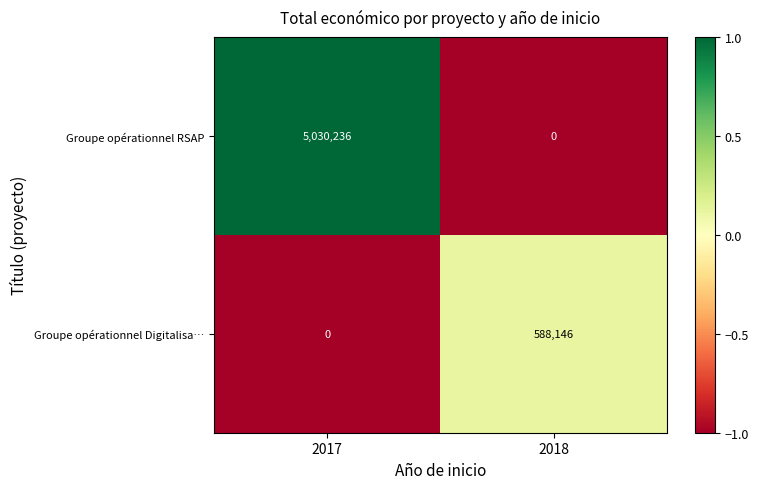

Which category has the highest value in the Groupe opérationnel RSAP series?

2017